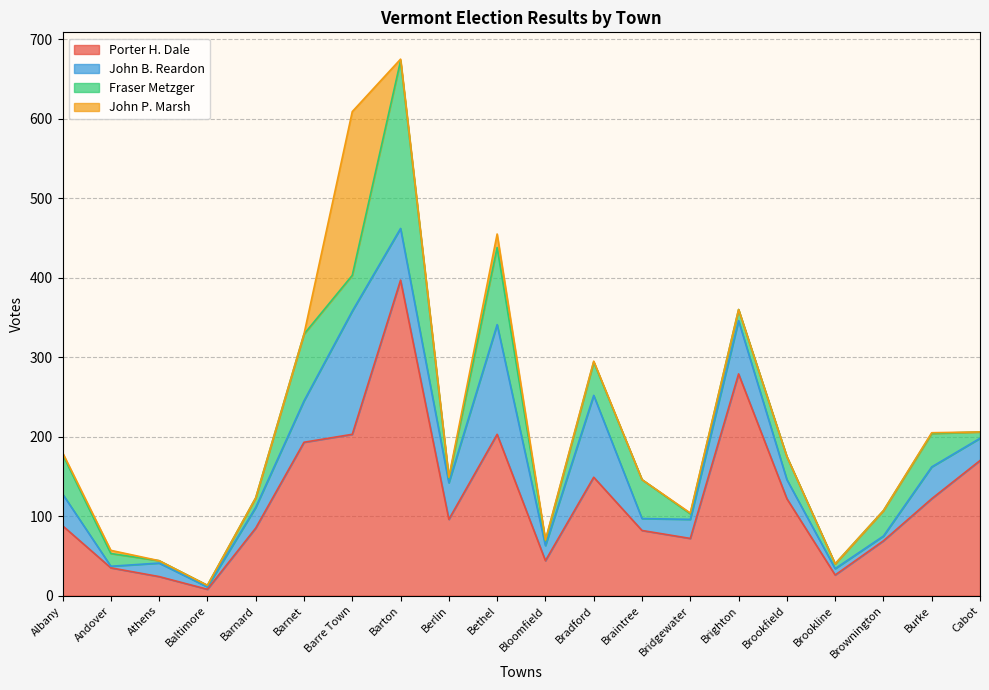

Count the number of data series in this chart.

4